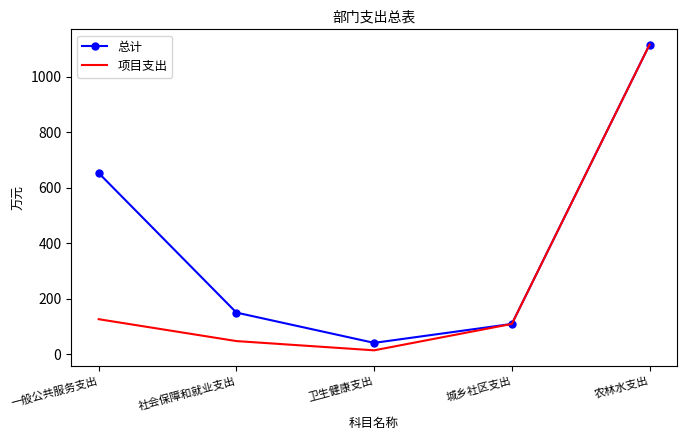

At how many categories does at least one series exceed 209?

2